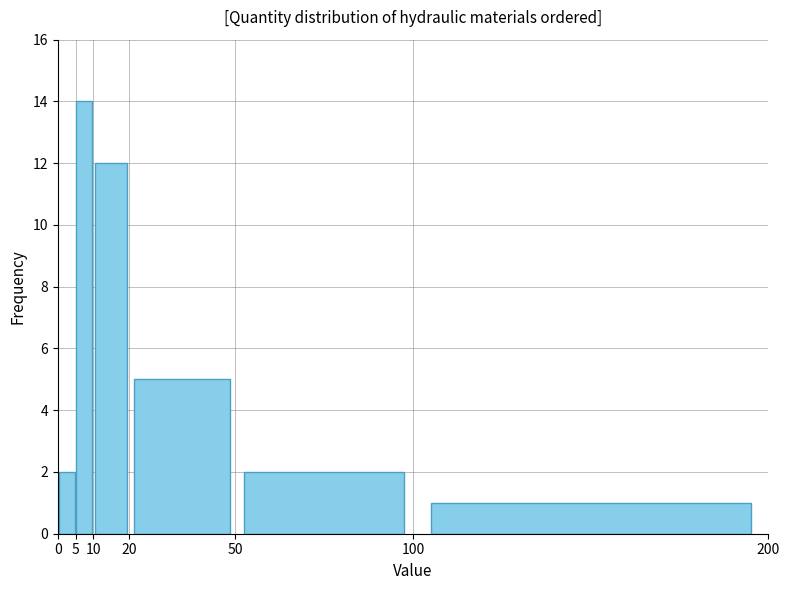

Reading left to right, transcribe this chart: for each bar, give the range it covers on the x-axis and its height. The values are not printed on the chart, so give them approximately, as read against the axis.

0 to 5: 2
5 to 10: 14
10 to 20: 12
20 to 50: 5
50 to 100: 2
100 to 200: 1